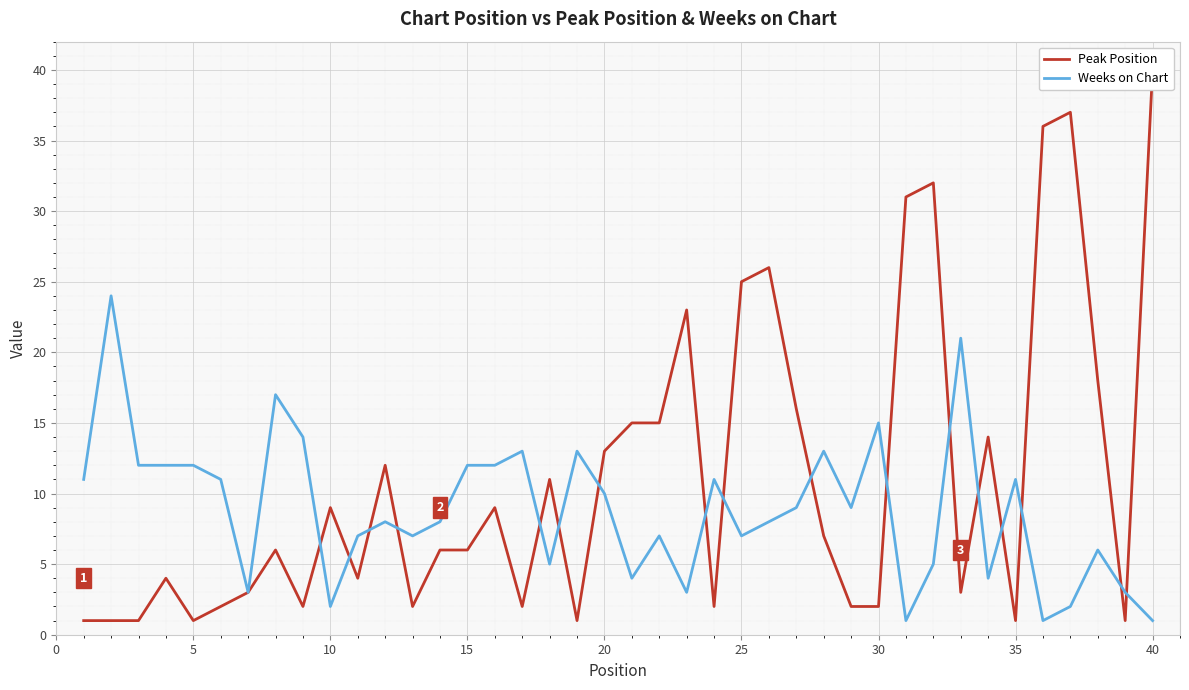

Which series has the widest spread of values?

Peak Position